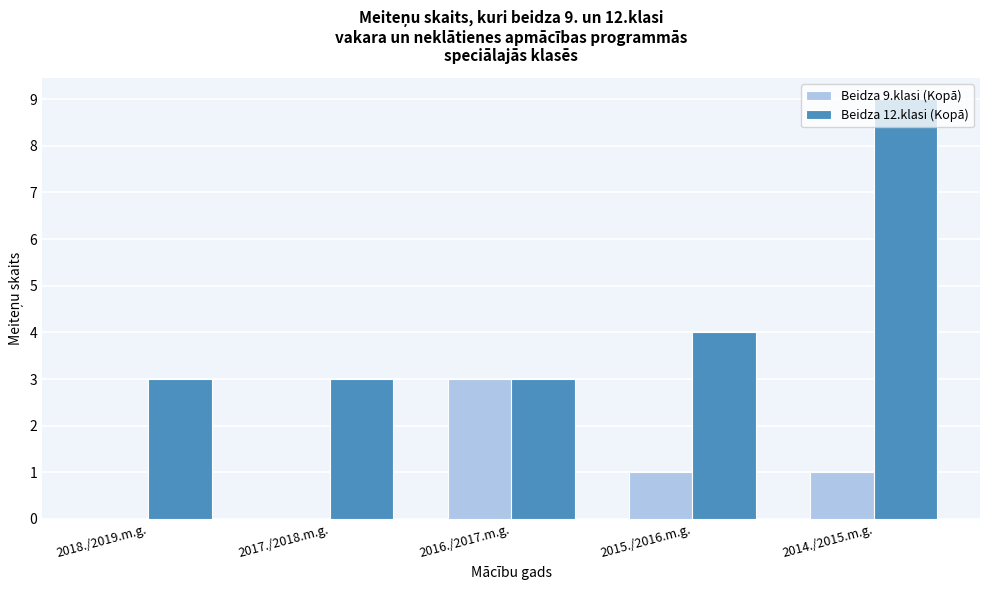

Which label corresponds to the largest value in the chart?

2014./2015.m.g.